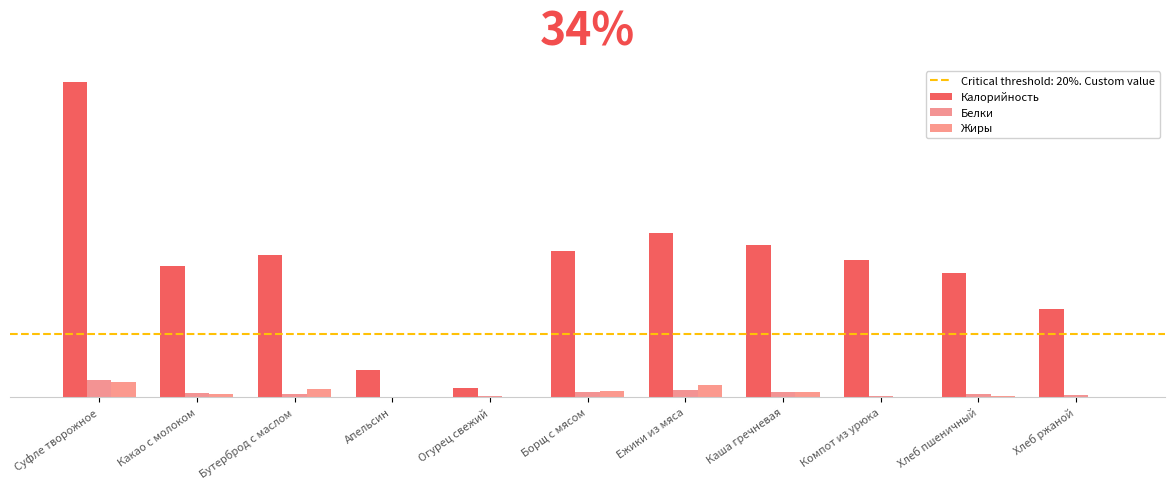

At how many categories does at least one series exceed 123?

7